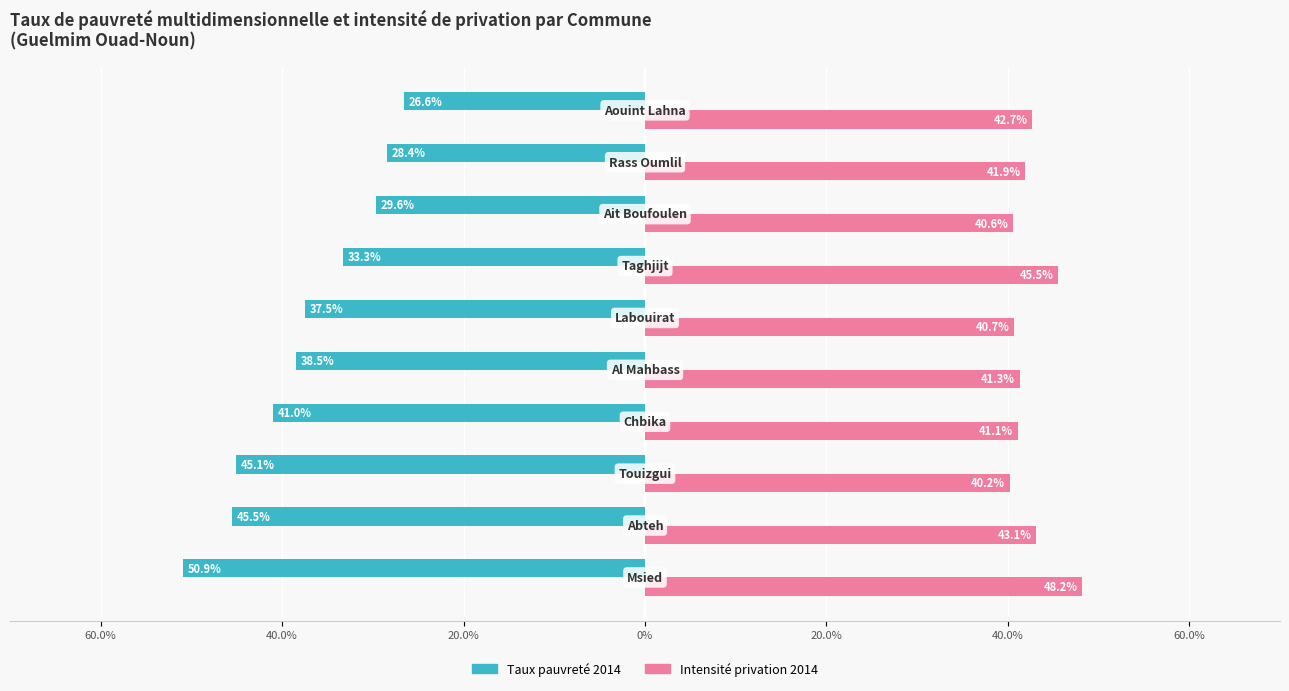

List the series in order of their overall mean, lowest first.

Taux pauvreté 2014, Intensité privation 2014